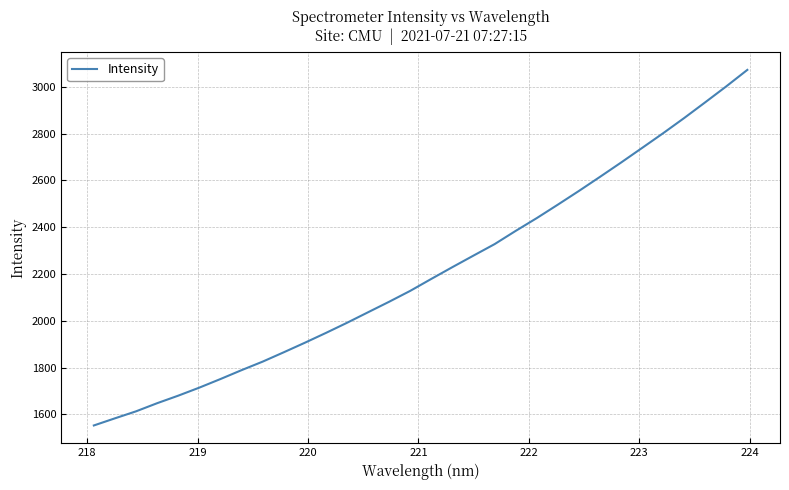

What is the minimum value shown in the chart?

1552.7